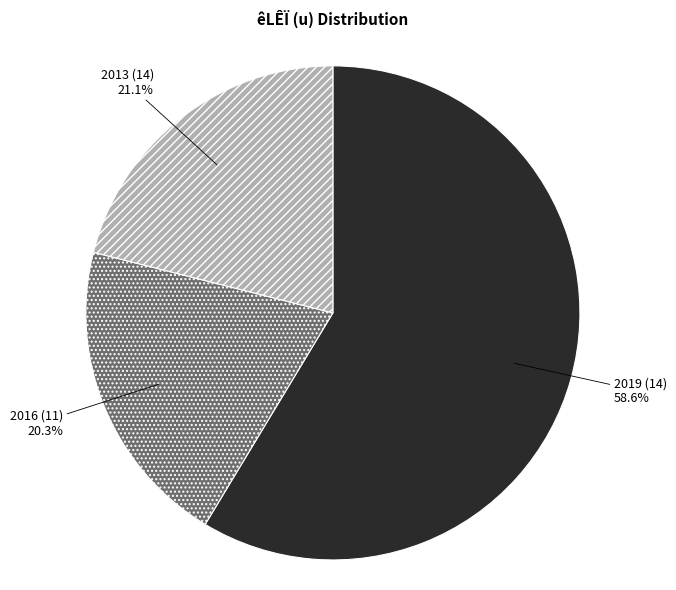

Does 2019 (14) represent more than half of the total?

Yes